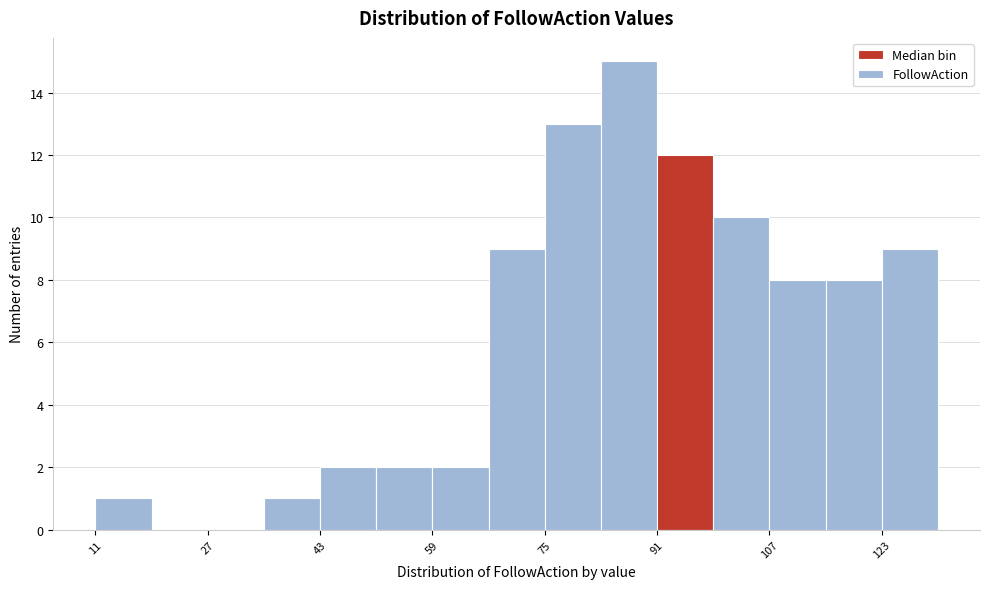

Reading left to right, transcribe this chart: for each bar, give the range it covers on the x-axis and its height. Neither the bar edges nor the heights are printed on the chart, so give them approximately, as read against the axes.

12 to 20: 1
20 to 28: 0
28 to 36: 0
36 to 44: 1
44 to 52: 2
52 to 60: 2
60 to 68: 2
68 to 76: 9
76 to 84: 13
84 to 92: 15
92 to 100: 12
100 to 108: 10
108 to 116: 8
116 to 124: 8
124 to 132: 9